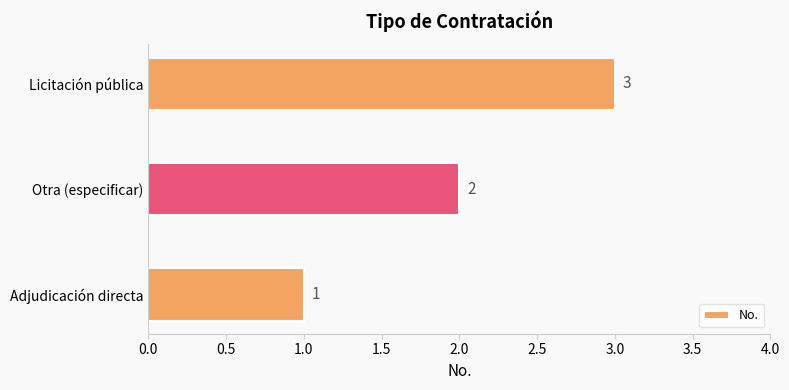

What is the ratio of the value at Adjudicación directa to the value at Otra (especificar)?

0.5